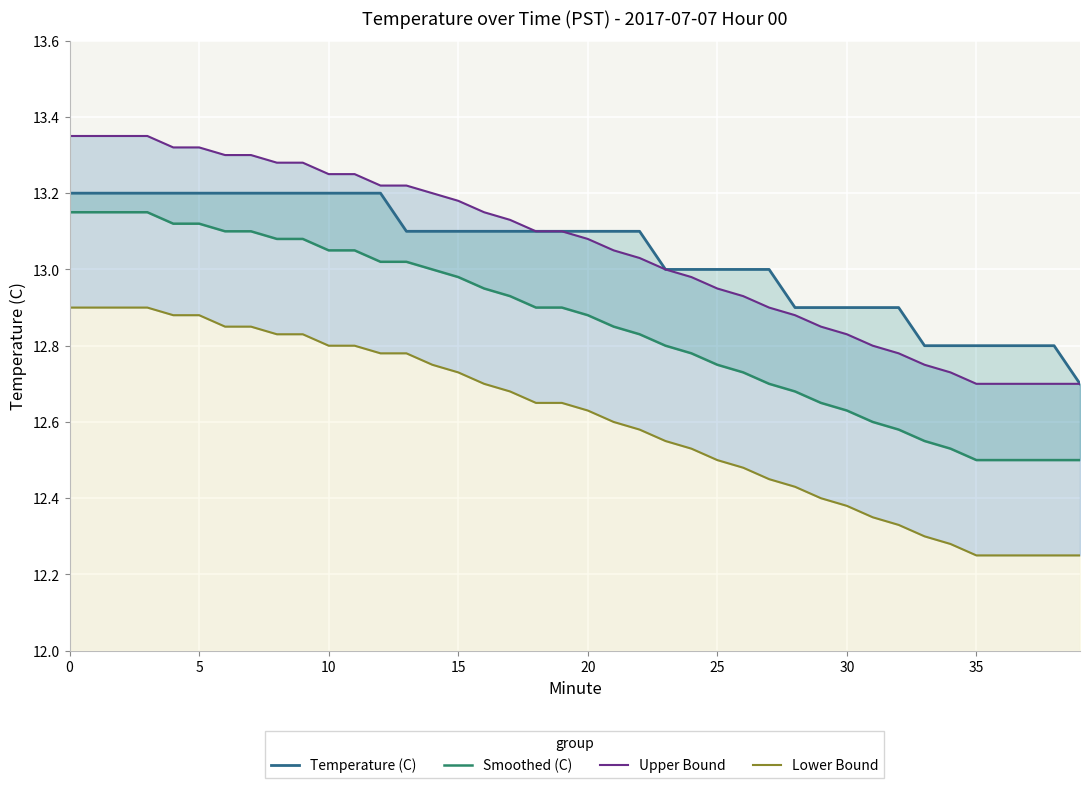

What is the smallest value displayed?

12.2